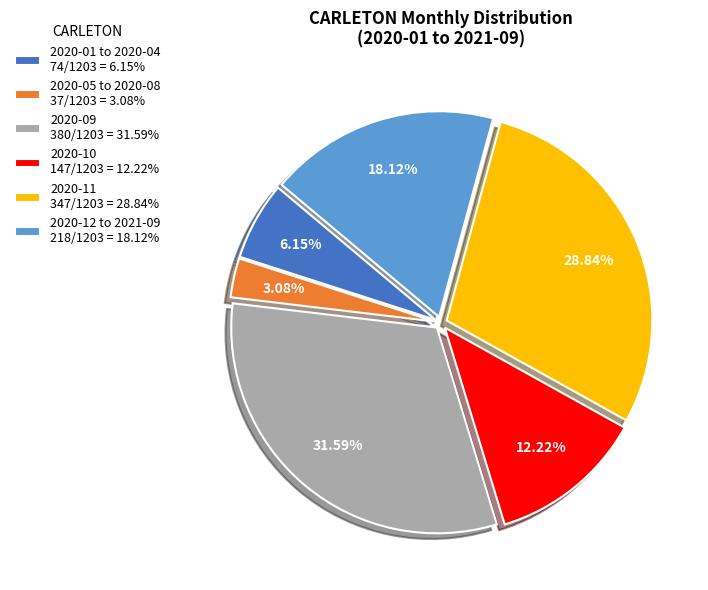

Is there a majority slice in this chart?

No